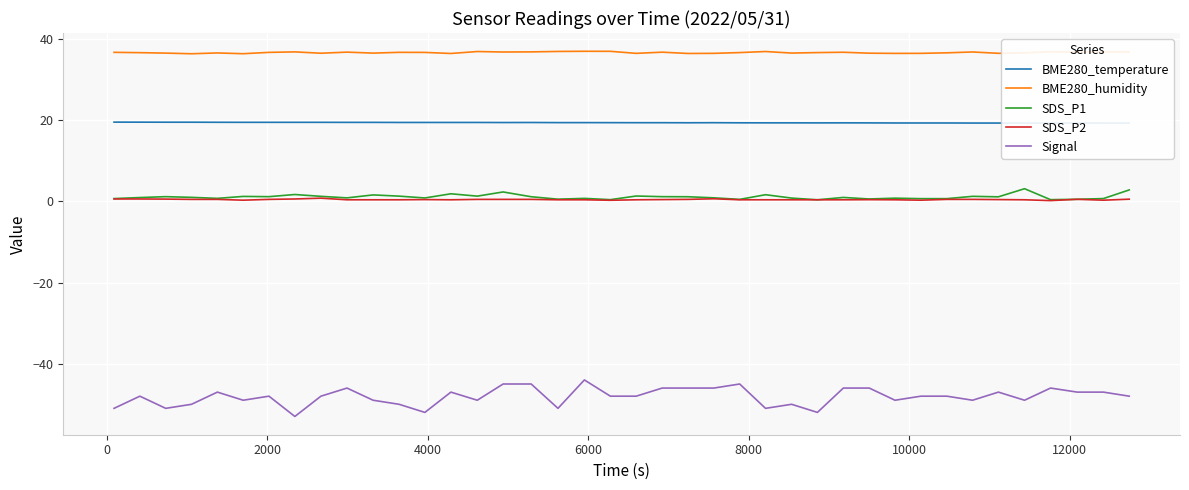

True or false: Signal and BME280_humidity intersect in this chart.

False